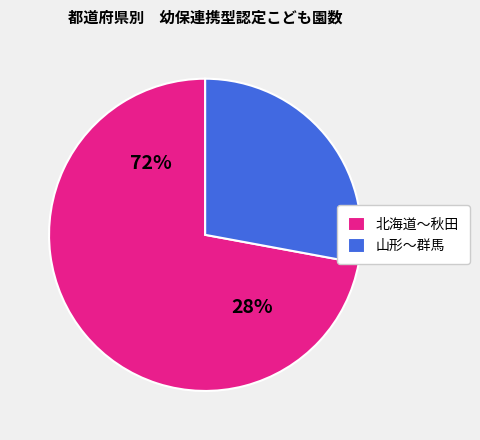

What is the largest slice in the pie chart?

北海道